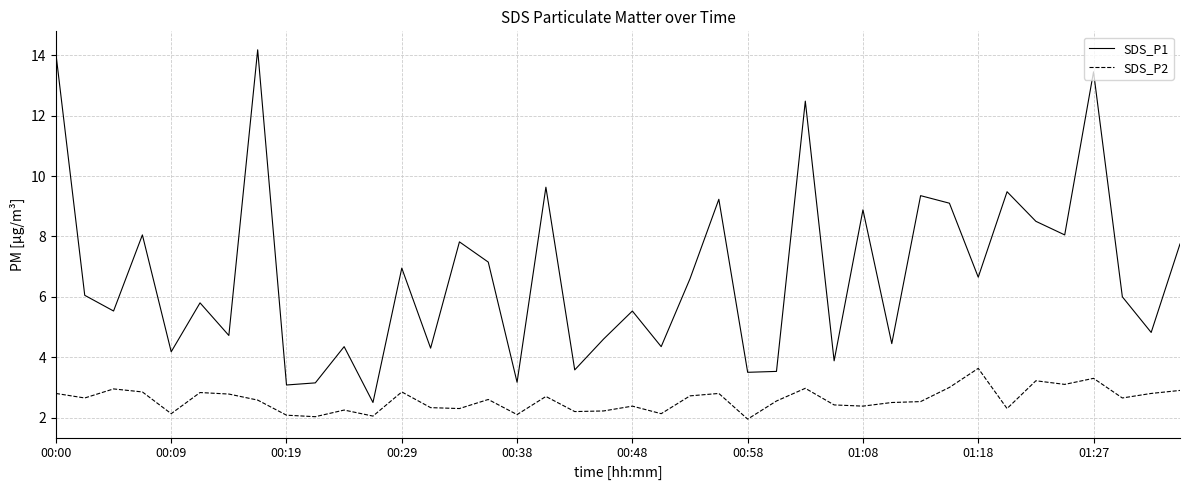

True or false: SDS_P2 and SDS_P1 intersect in this chart.

False